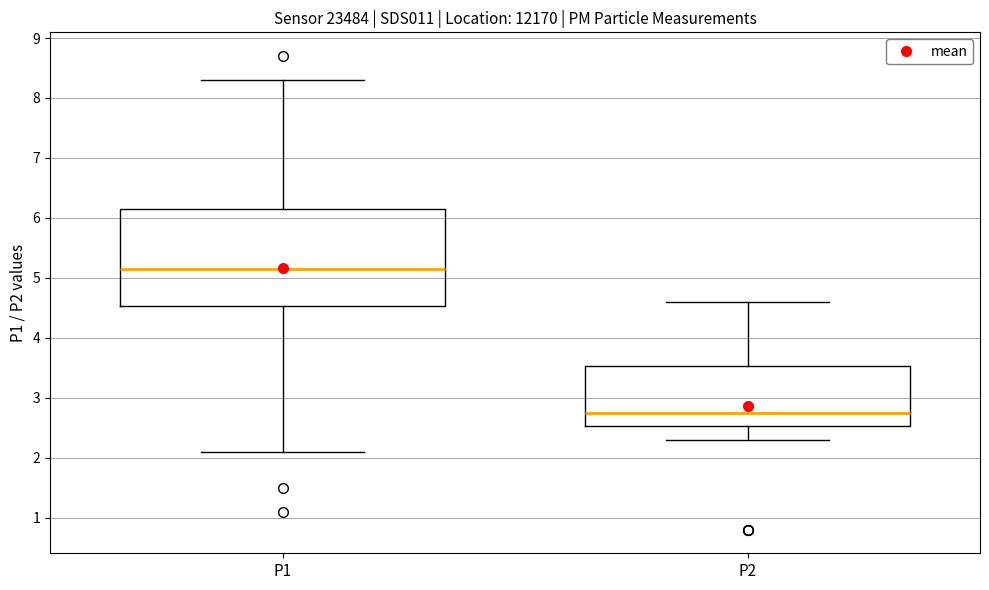

Reading left to right, read every box against the y-axis: the position of its median line, the range the box covers, and the ends of its whiskers. The values are not printed on the chart, so give them approximately, as read against the axis.

P1: median 5.2, box 4.5 to 6.2, whiskers 2.1 to 8.3
P2: median 2.8, box 2.5 to 3.5, whiskers 2.3 to 4.6